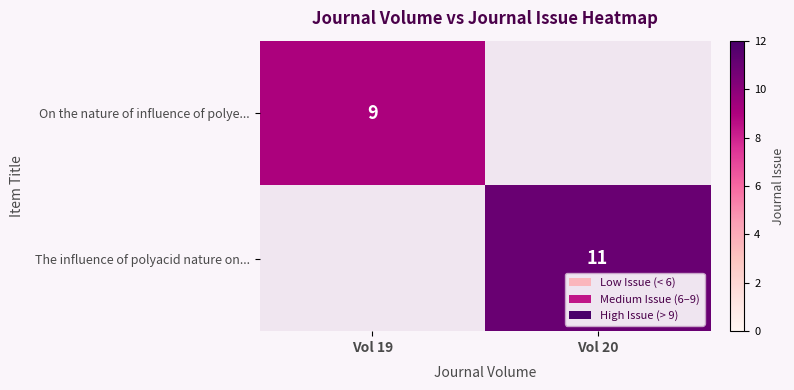

Is it true that On the nature of influence of polye... equals 16 at Vol 19?

False